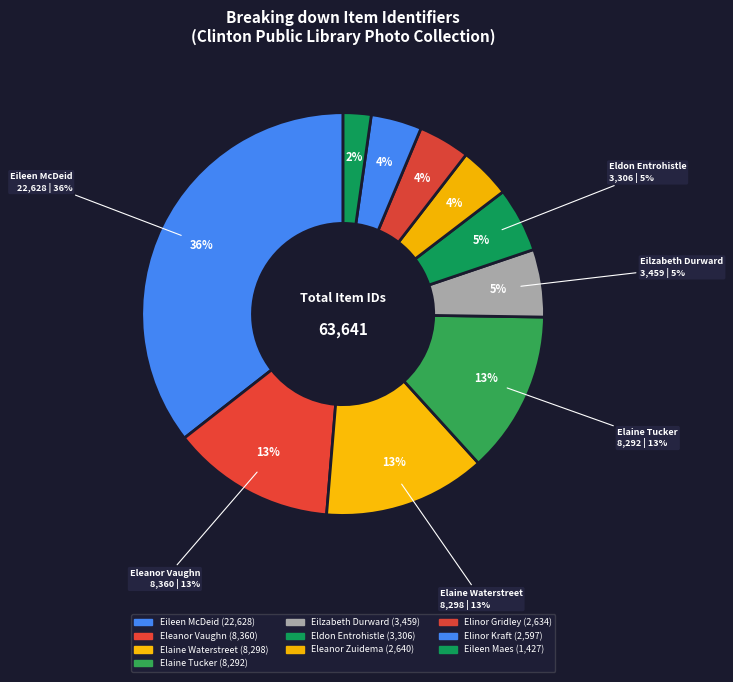

To the nearest percent, what is the difference between the largest and smallest slice percentages?

33%